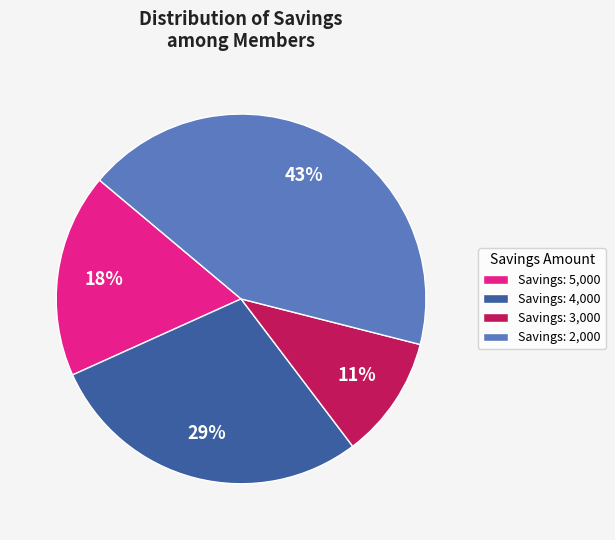

To the nearest percent, what percentage of the pie is Savings: 4,000?

29%